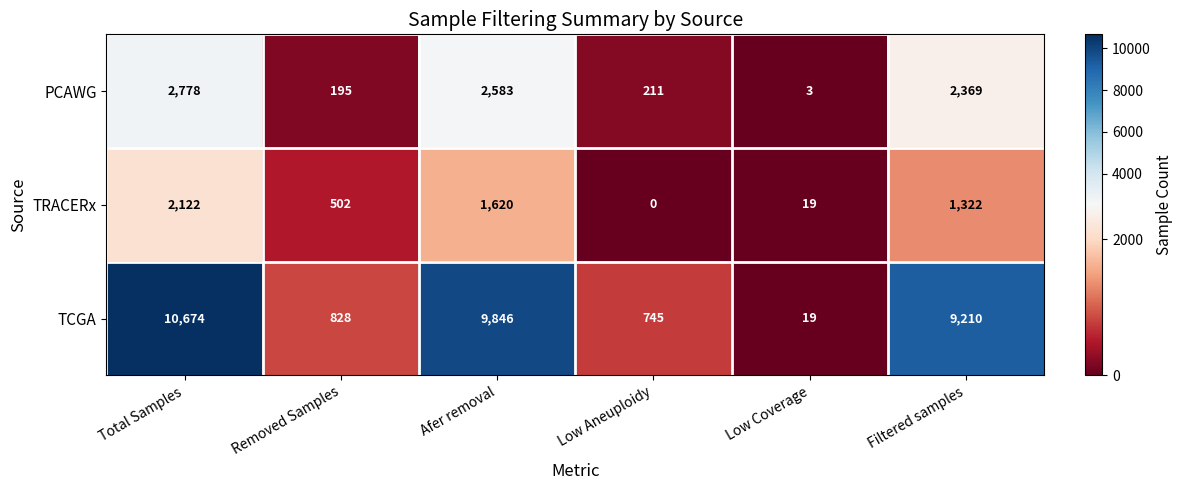

What is the difference between the highest and lowest values at Removed Samples?

633